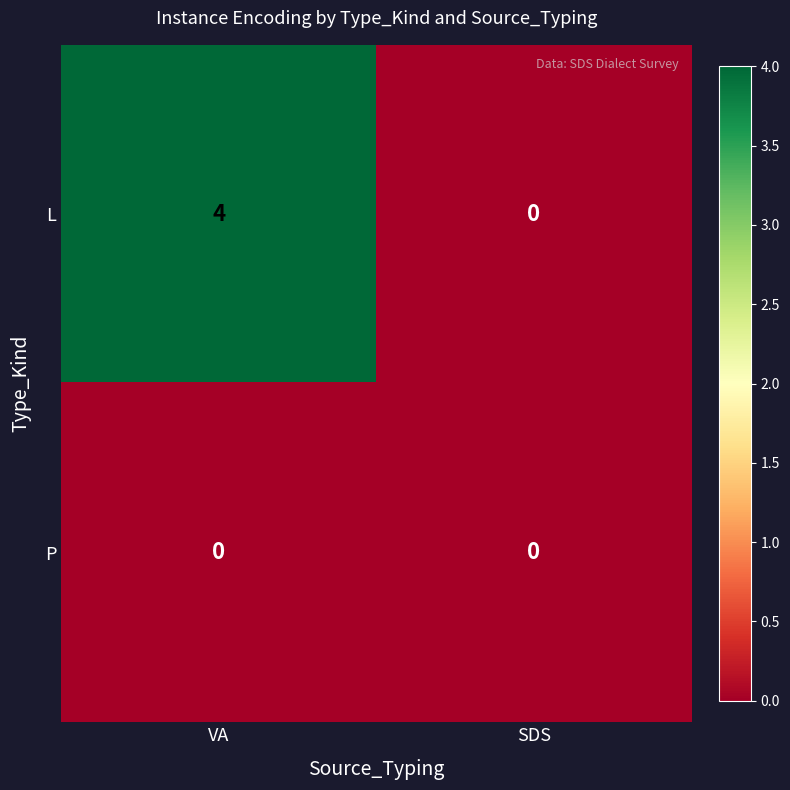

List the series in order of their peak value, lowest first.

P, L